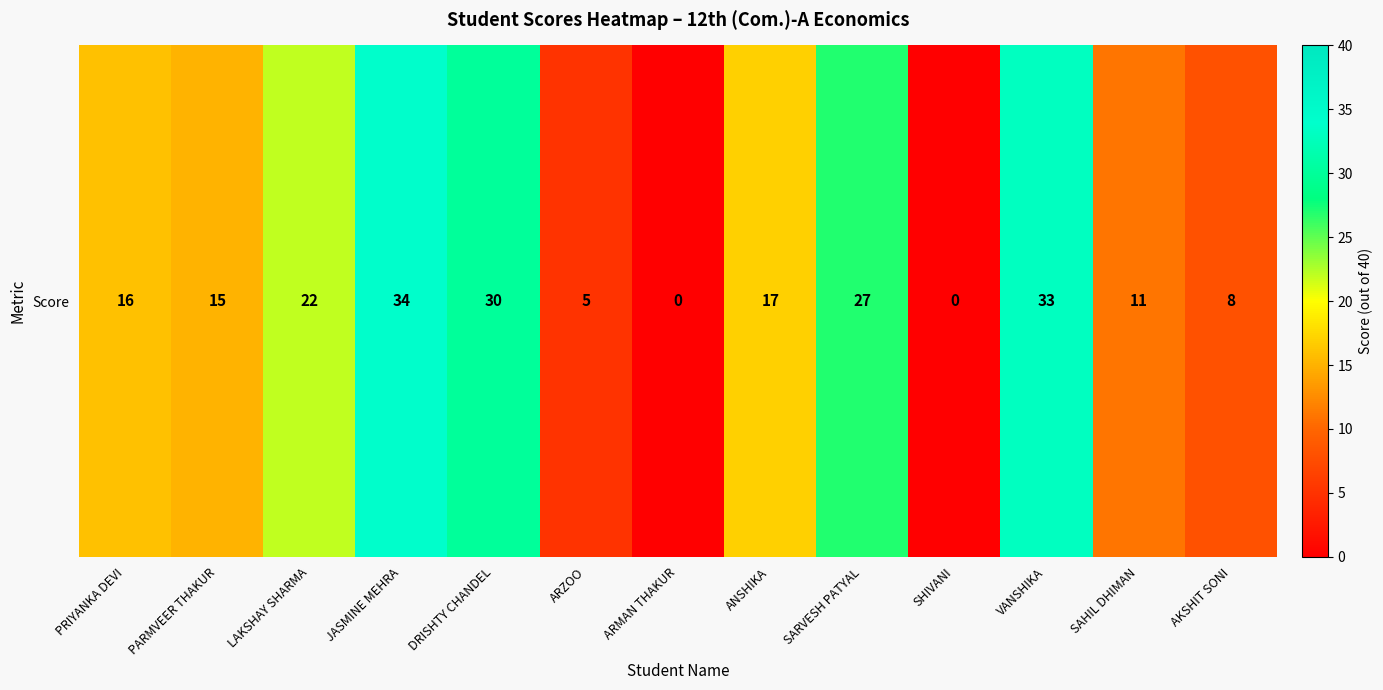

Reading left to right, extract all data points from this chart.

16	15	22	34	30	5	0	17	27	0	33	11	8